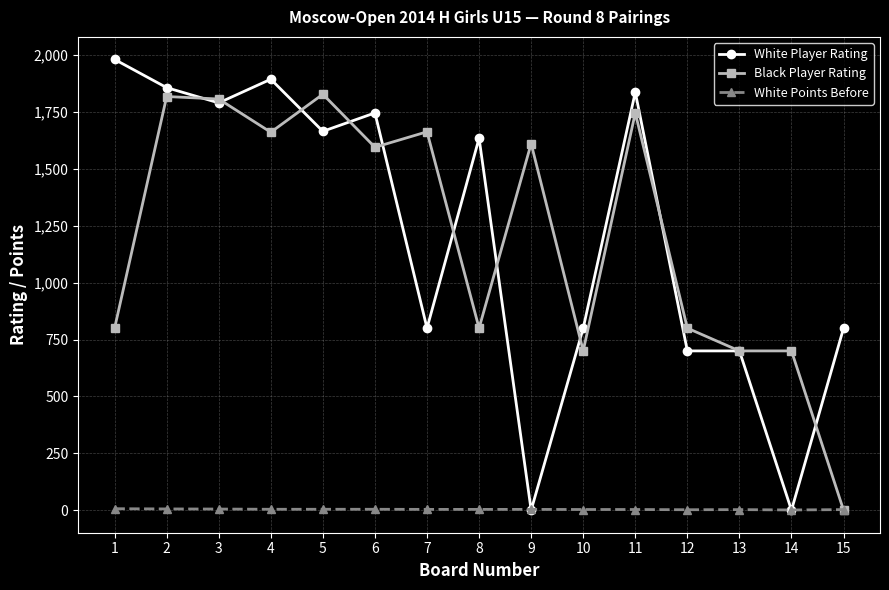

Is it true that Black Player Rating equals 1818.0 at 2?

True